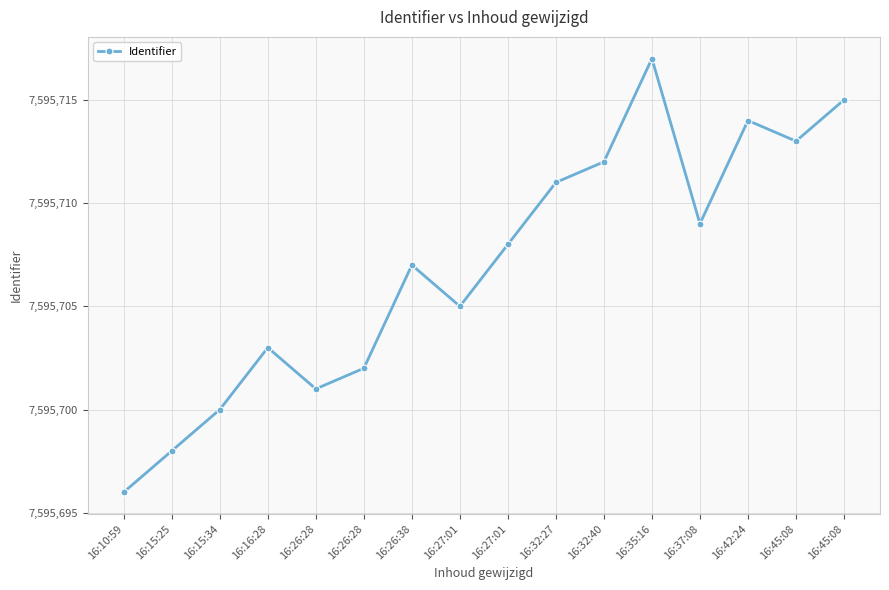

What is the maximum value shown in the chart?

7595717